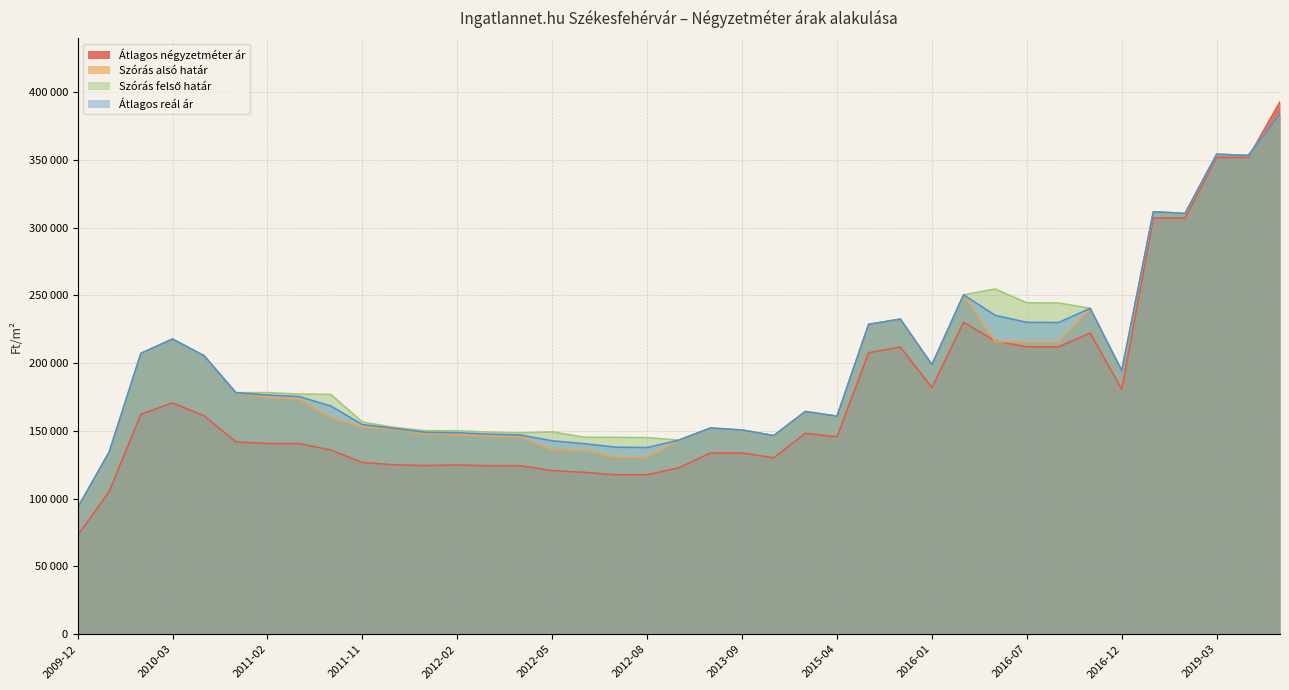

Rank the series by their maximum value, from highest to lowest.

Átlagos négyzetméter ár, Szórás alsó határ, Szórás felső határ, Átlagos reál ár